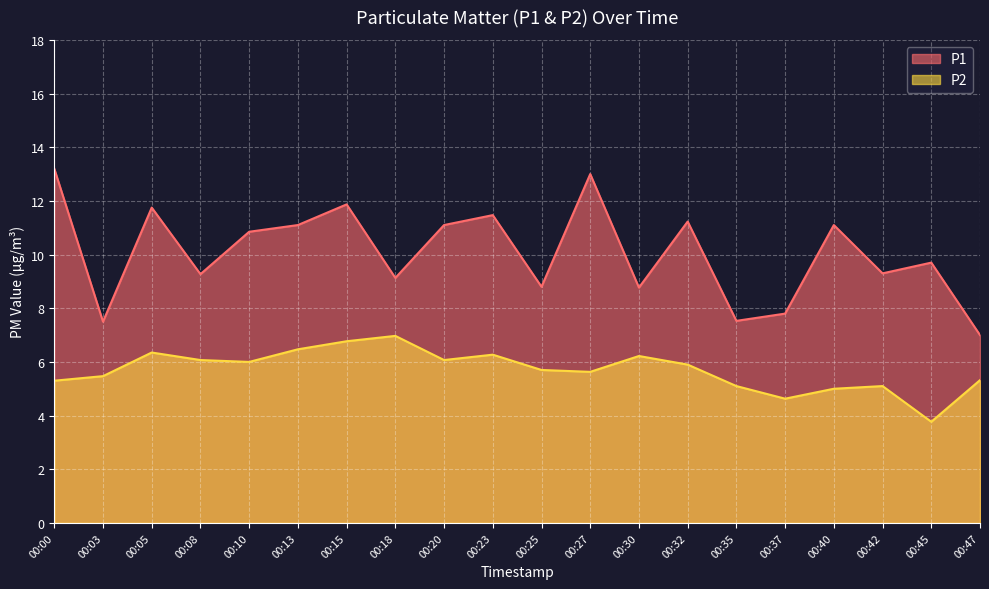

Which series has the largest range (max minus min)?

P1